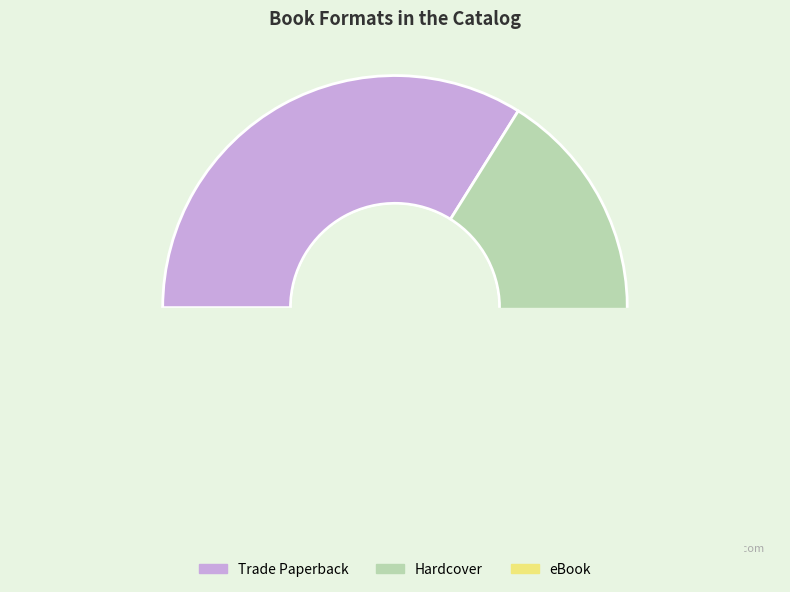

Count the number of slices in the pie.

3